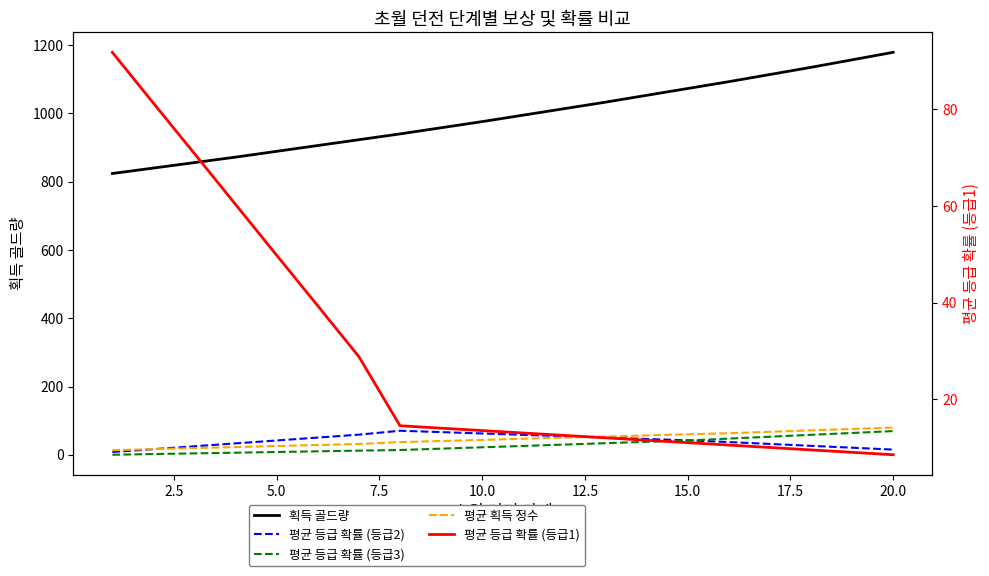

Between 20.0 and 5.0, which is larger?

20.0